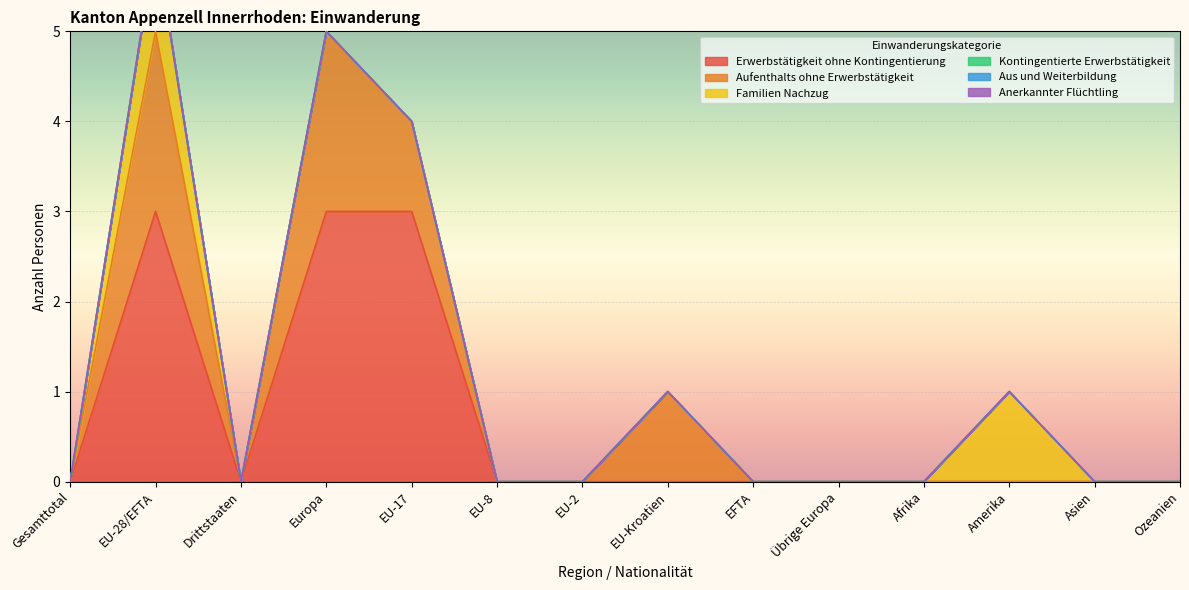

How many interior local peaks does the Aufenthalts ohne Erwerbstätigkeit series have?

3